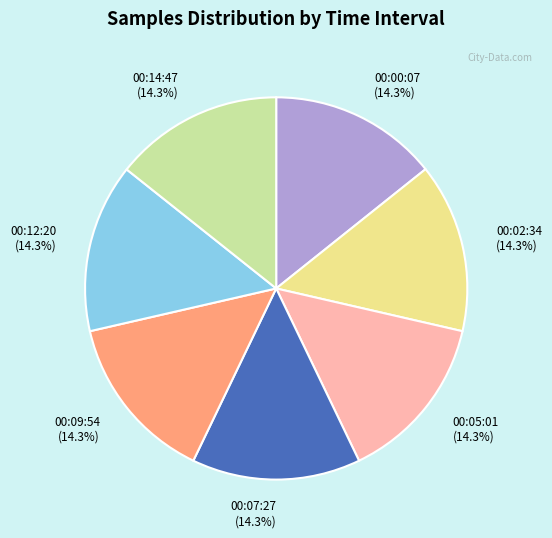

Is 00:09:54 the majority of the pie?

No